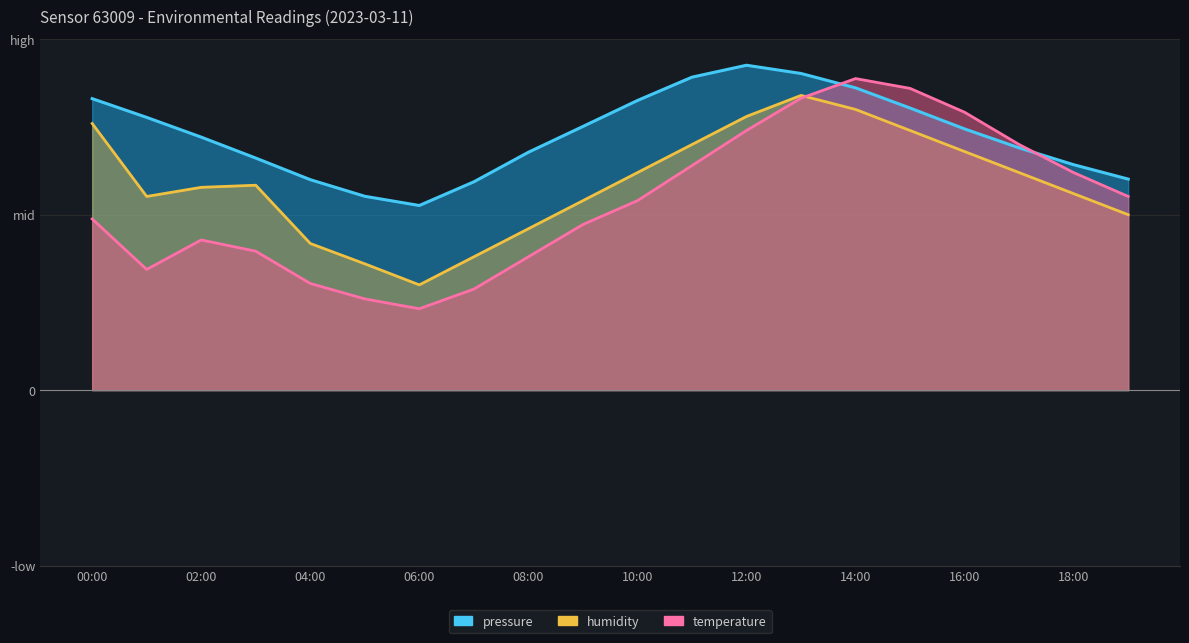

Is the value of humidity at 07:00 greater than the value of pressure at 01:00?

No